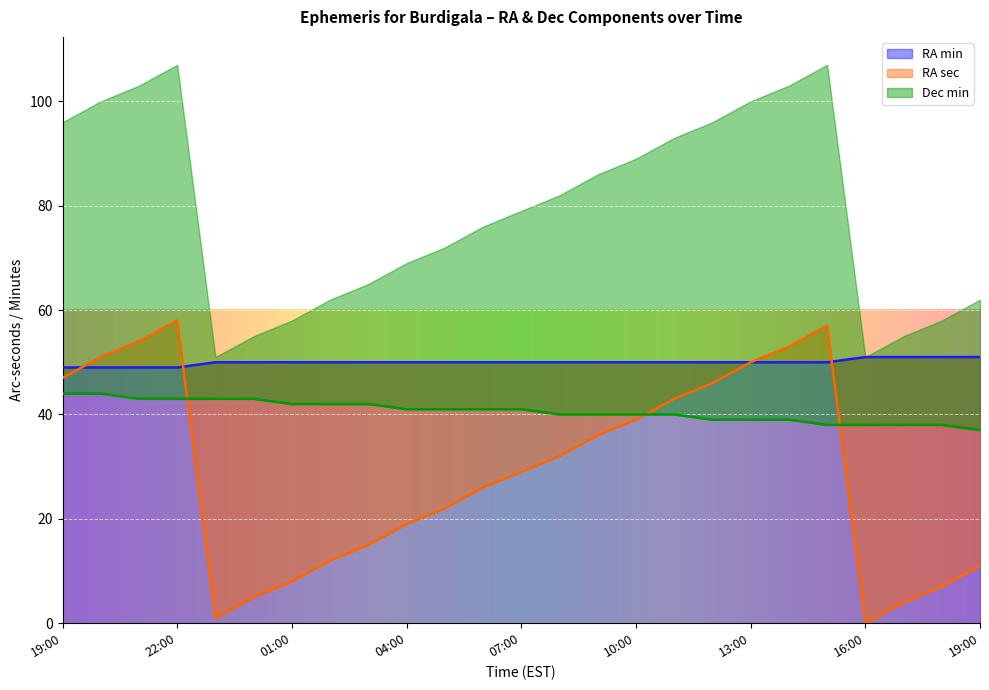

Which has a higher value, 07:00 or 17:00?

17:00